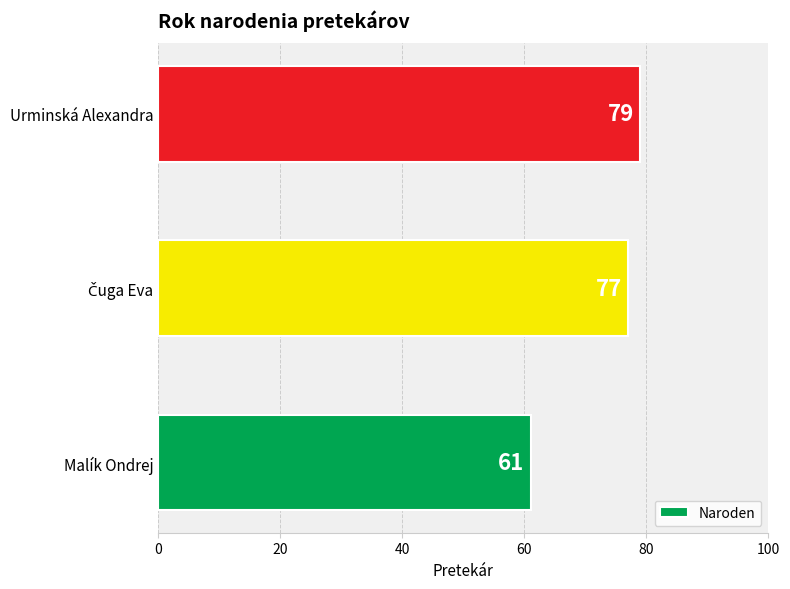

What is the smallest value displayed?

61